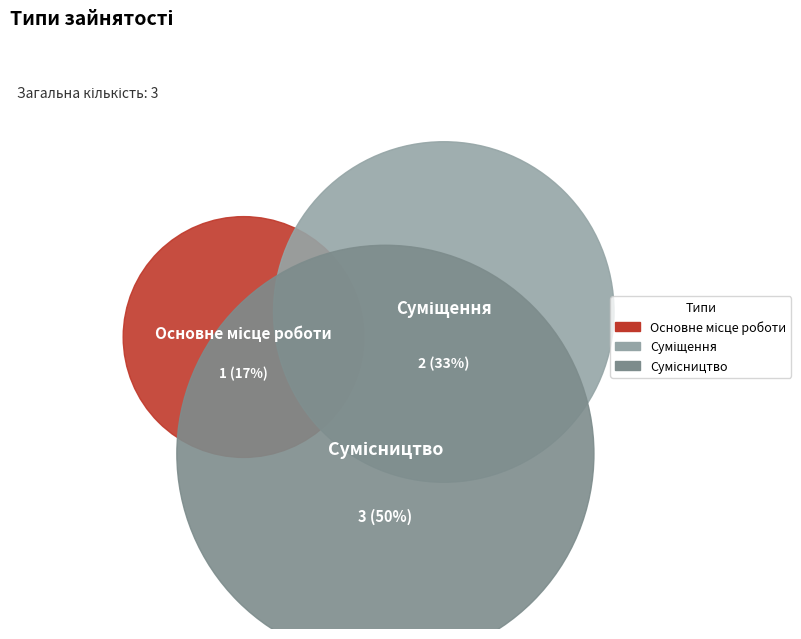

To the nearest percent, what is the difference between the Суміщення and Основне місце роботи slice percentages?

17%